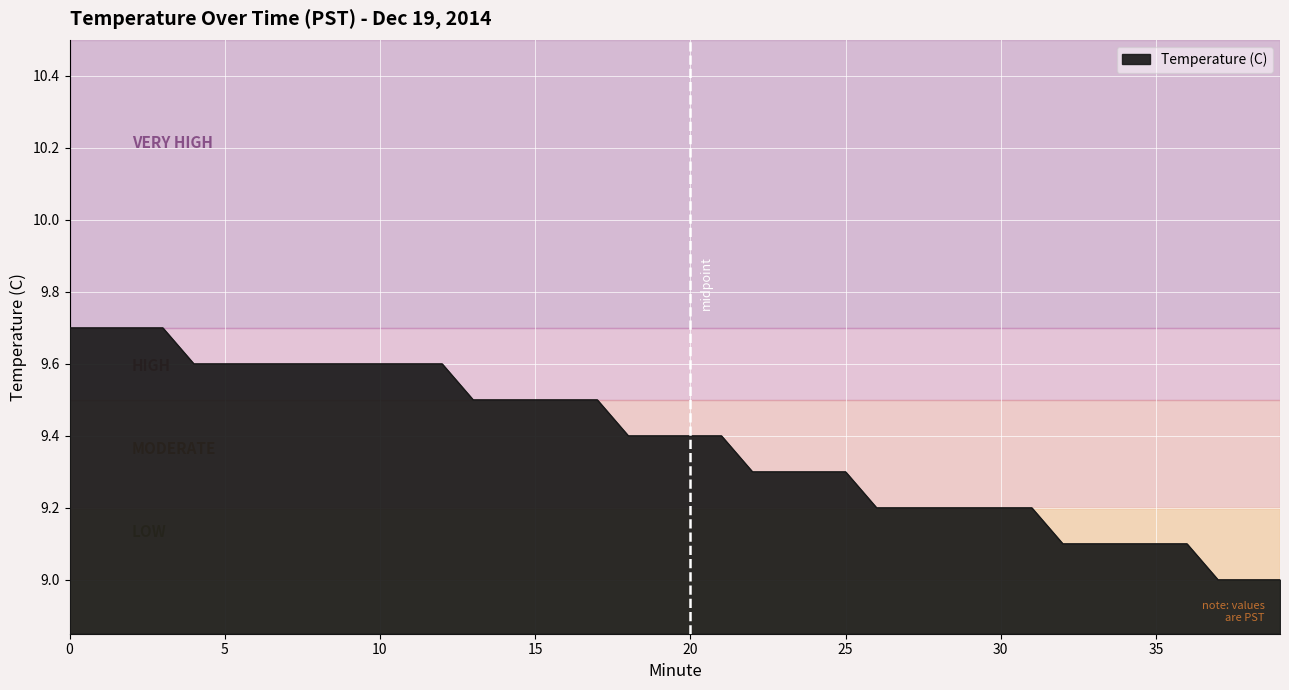

What is the maximum value shown in the chart?

9.7